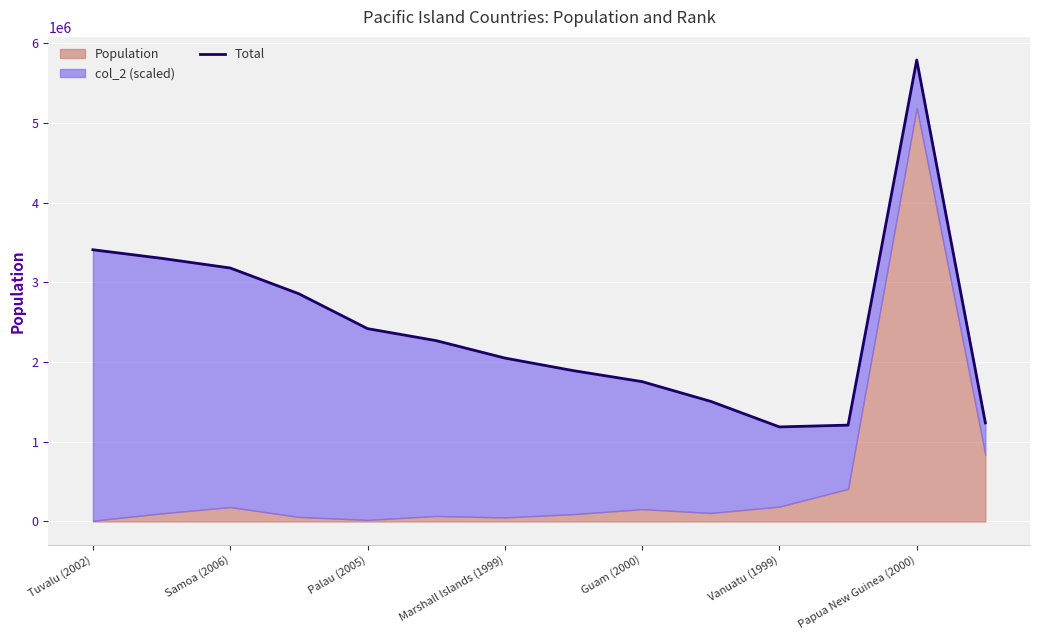

Reading left to right, extract all data points from this chart.

3409561	3301991	3180741	2857291	2419907	2269221	2050840	1892533	1754805	1507008	1186678	1209042	5790786	1237271